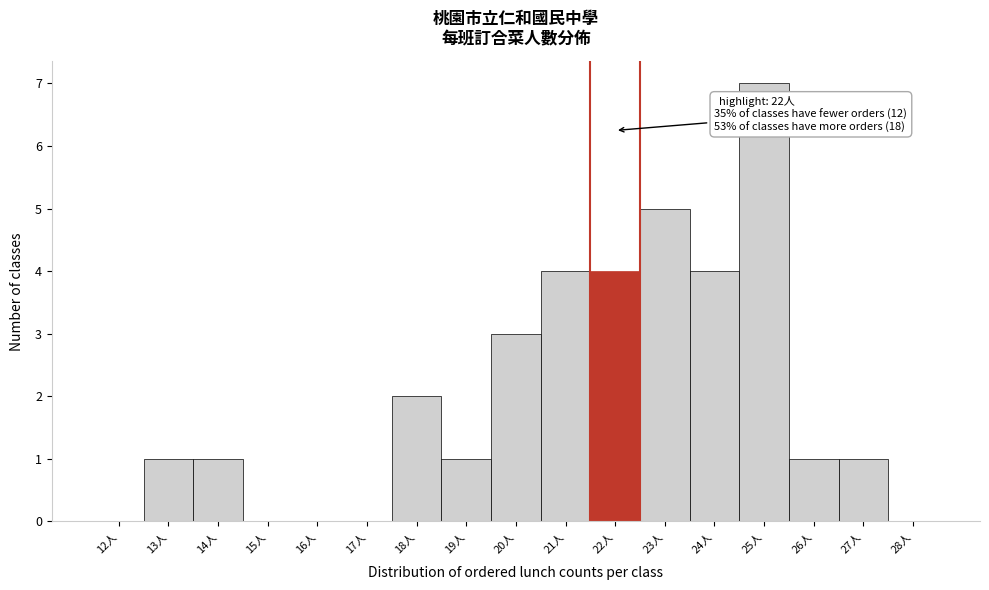

Reading left to right, transcribe all the data shown in this chart.

12人=0	13人=1	14人=1	15人=0	16人=0	17人=0	18人=2	19人=1	20人=3	21人=4	22人=4	23人=5	24人=4	25人=7	26人=1	27人=1	28人=0